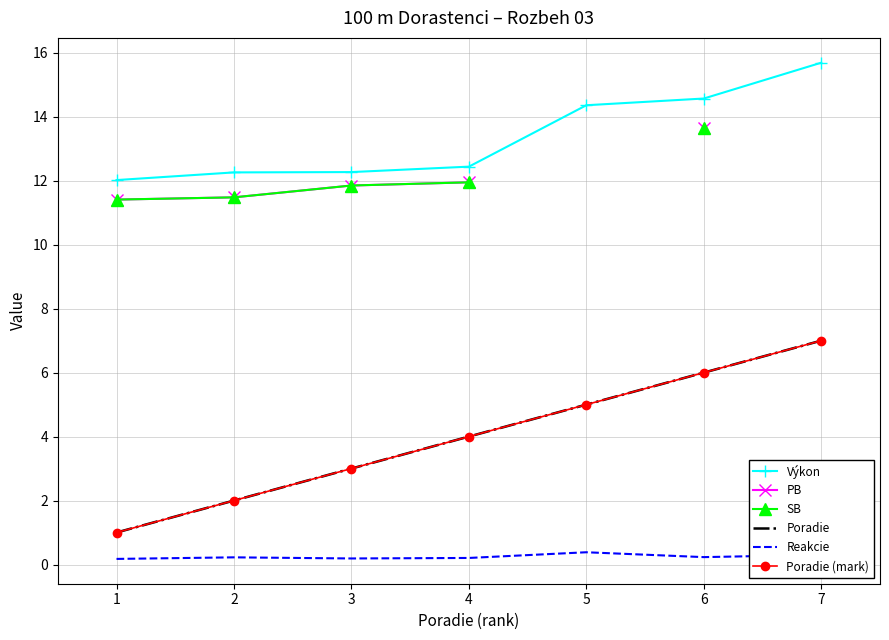

What is the sum of all Výkon values?

93.6